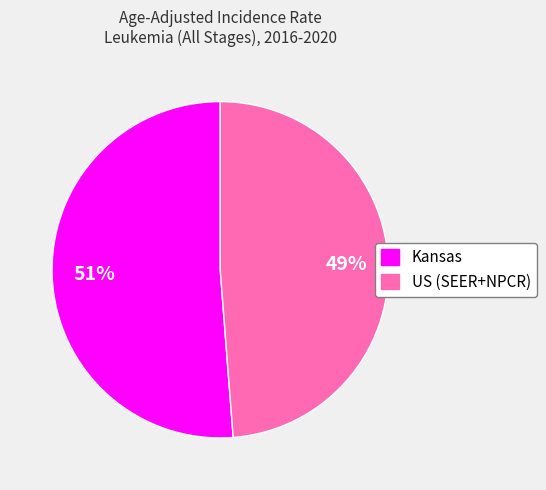

To the nearest percent, what percentage of the pie is US (SEER+NPCR)?

49%